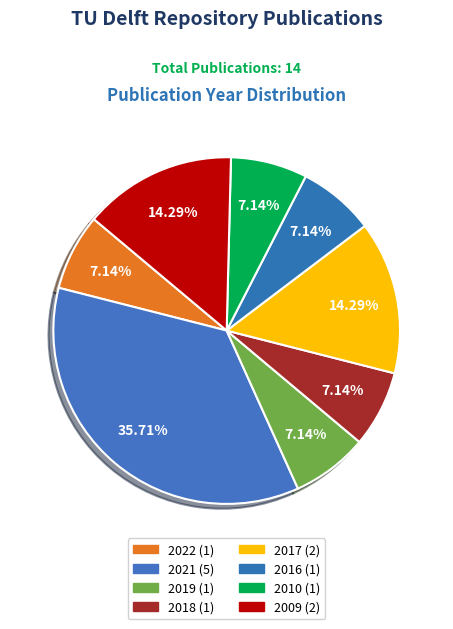

How many segments does this pie chart have?

8